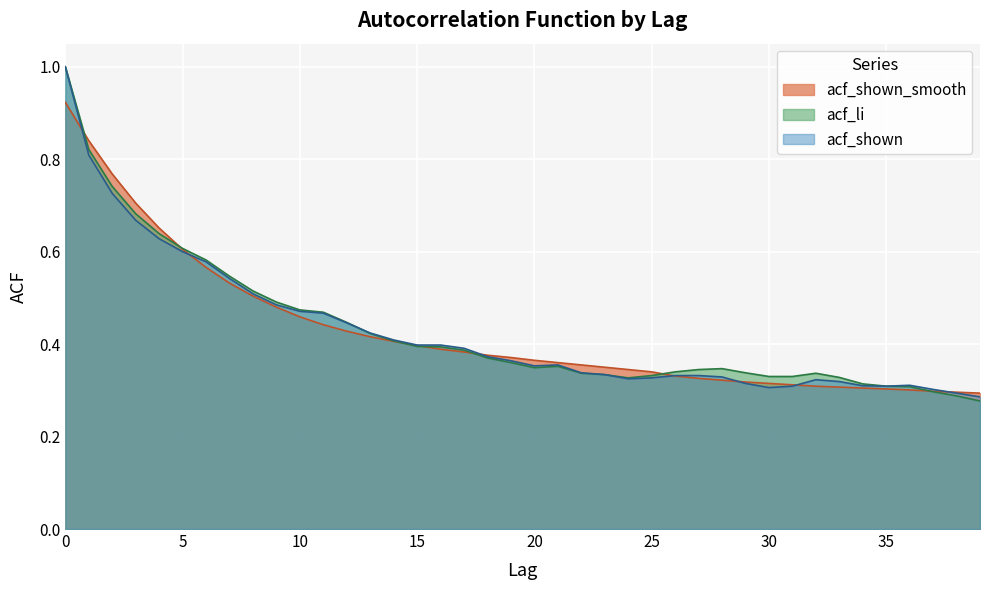

What is the value of the acf_shown_smooth point at the 4th from the left?

0.7